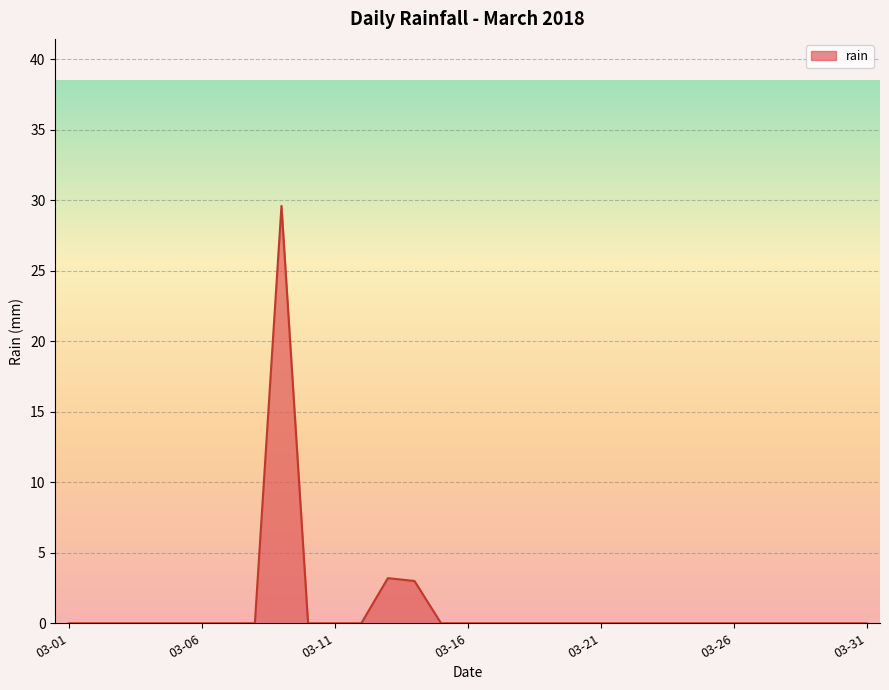

True or false: the data has more than 1 interior local peaks.

True